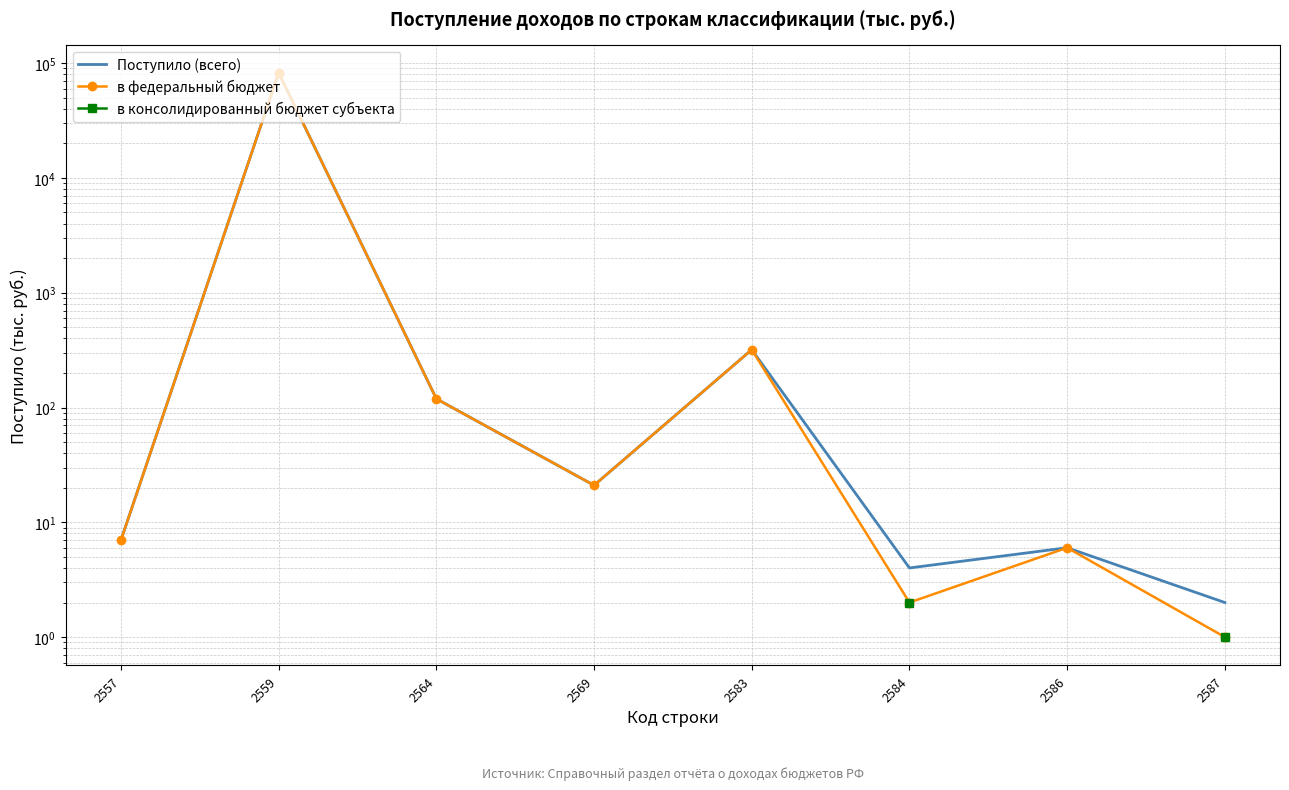

Is the value of в консолидированный бюджет субъекта at 2584 greater than the value of Поступило (всего) at 2587?

No